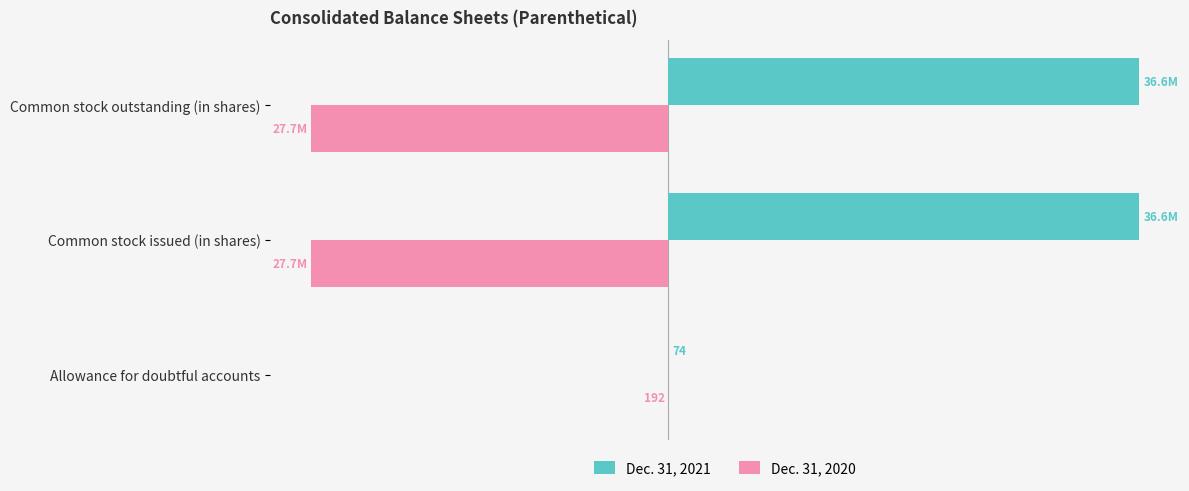

Which series has the largest total across all categories?

Dec. 31, 2021